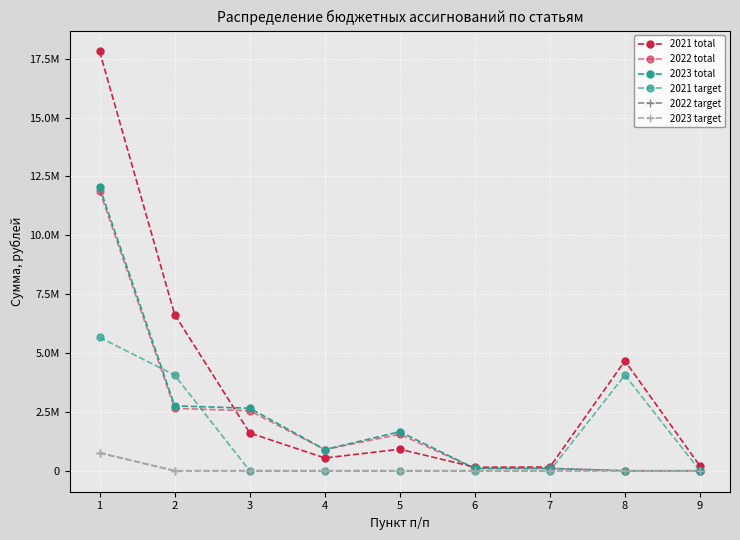

What is the difference between the second highest and second lowest values in the 2022 total series?

2648980.0